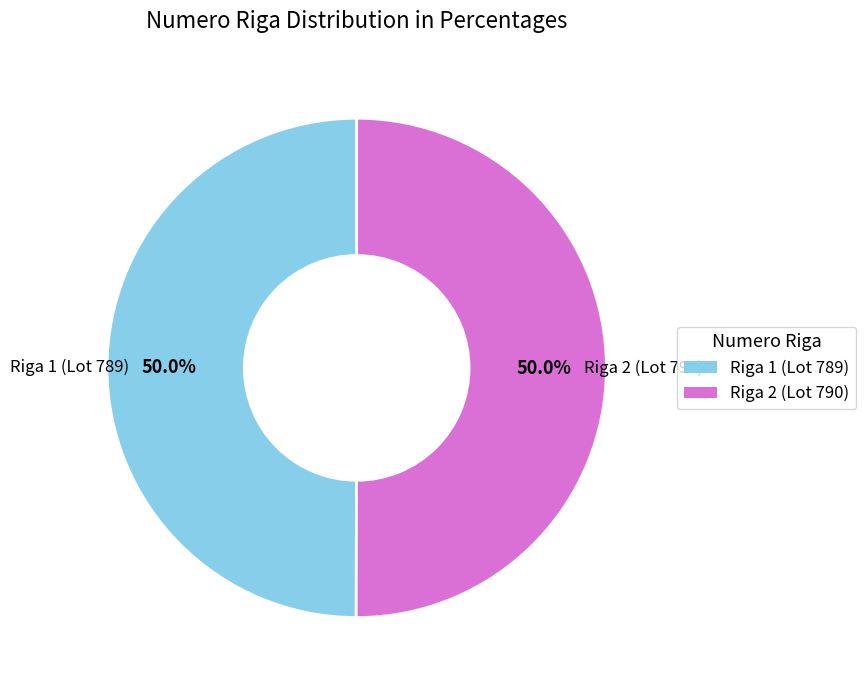

How many segments does this pie chart have?

2